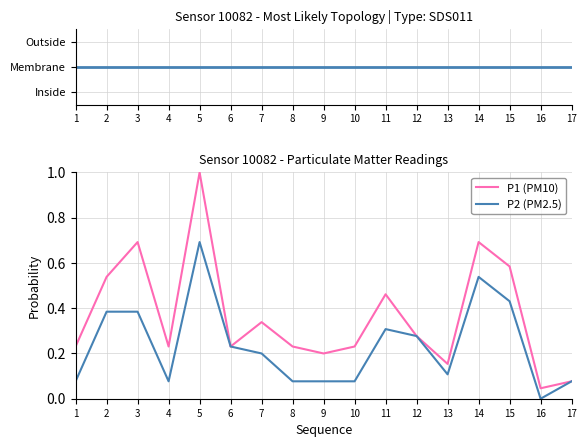

At which label is topology closest to 2?

1